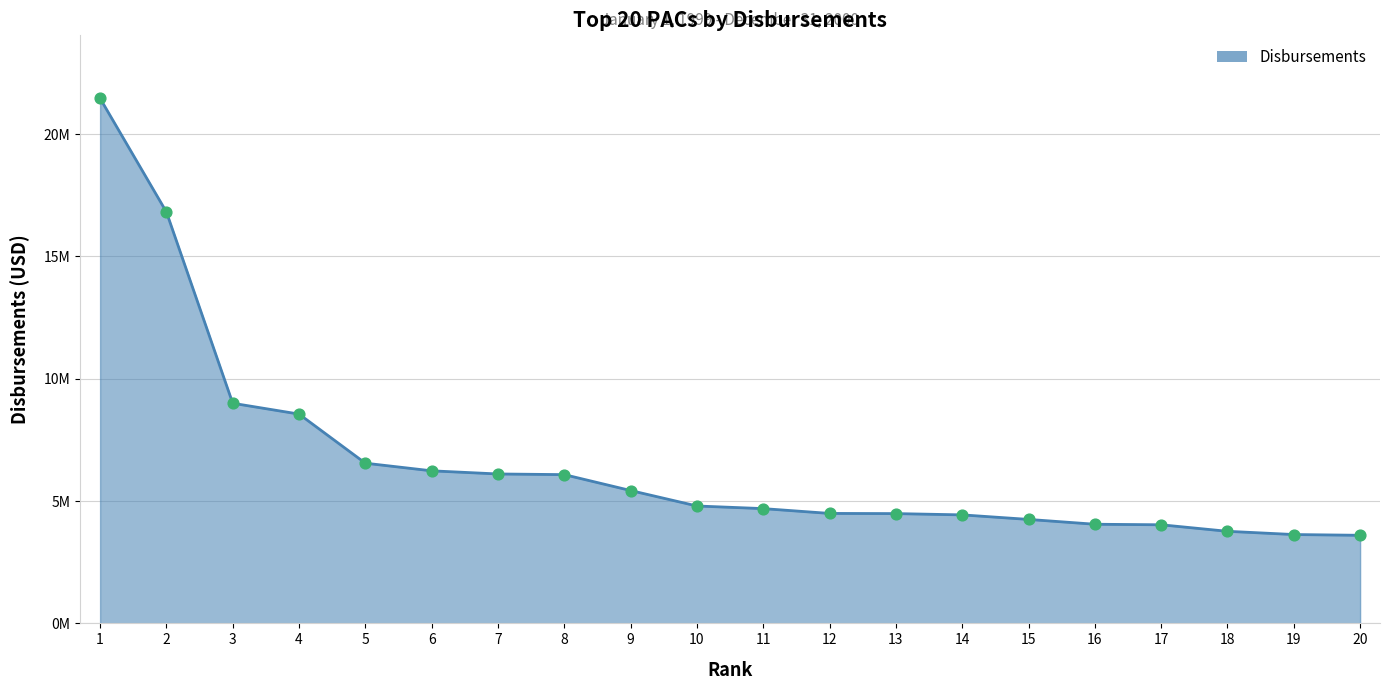

What is the change in value from 7 to 16?

-2055347